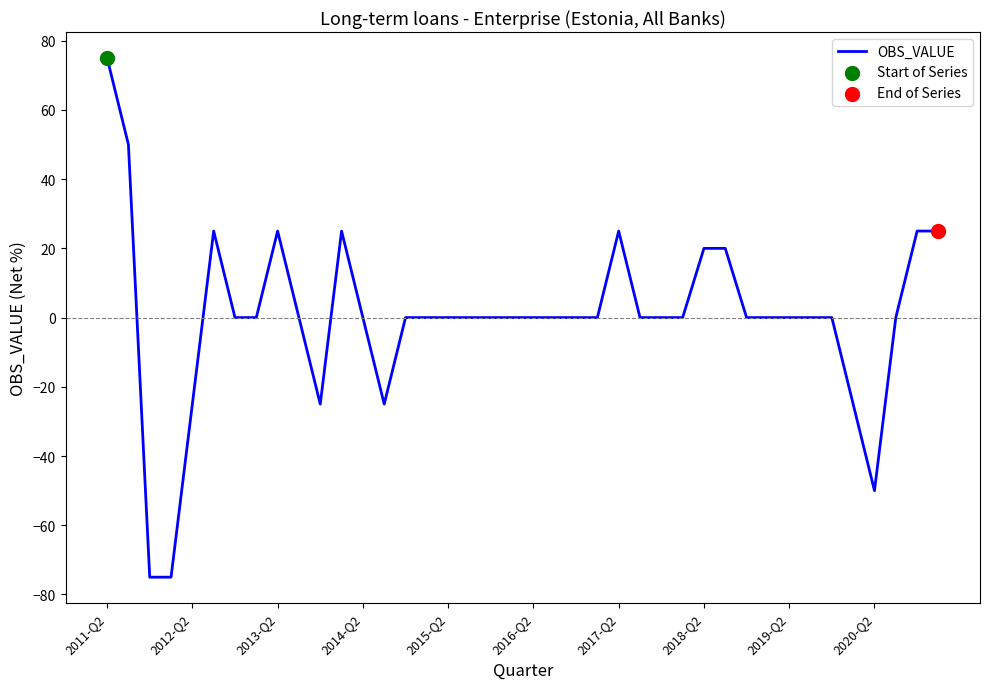

What is the minimum value shown in the chart?

-75